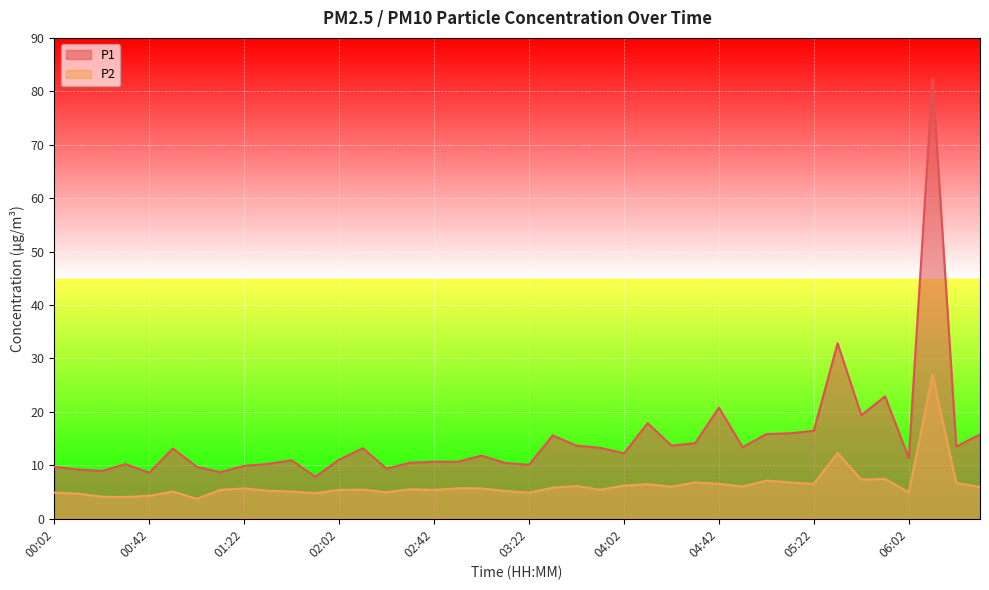

At which category is the sum across all series the highest?

06:12